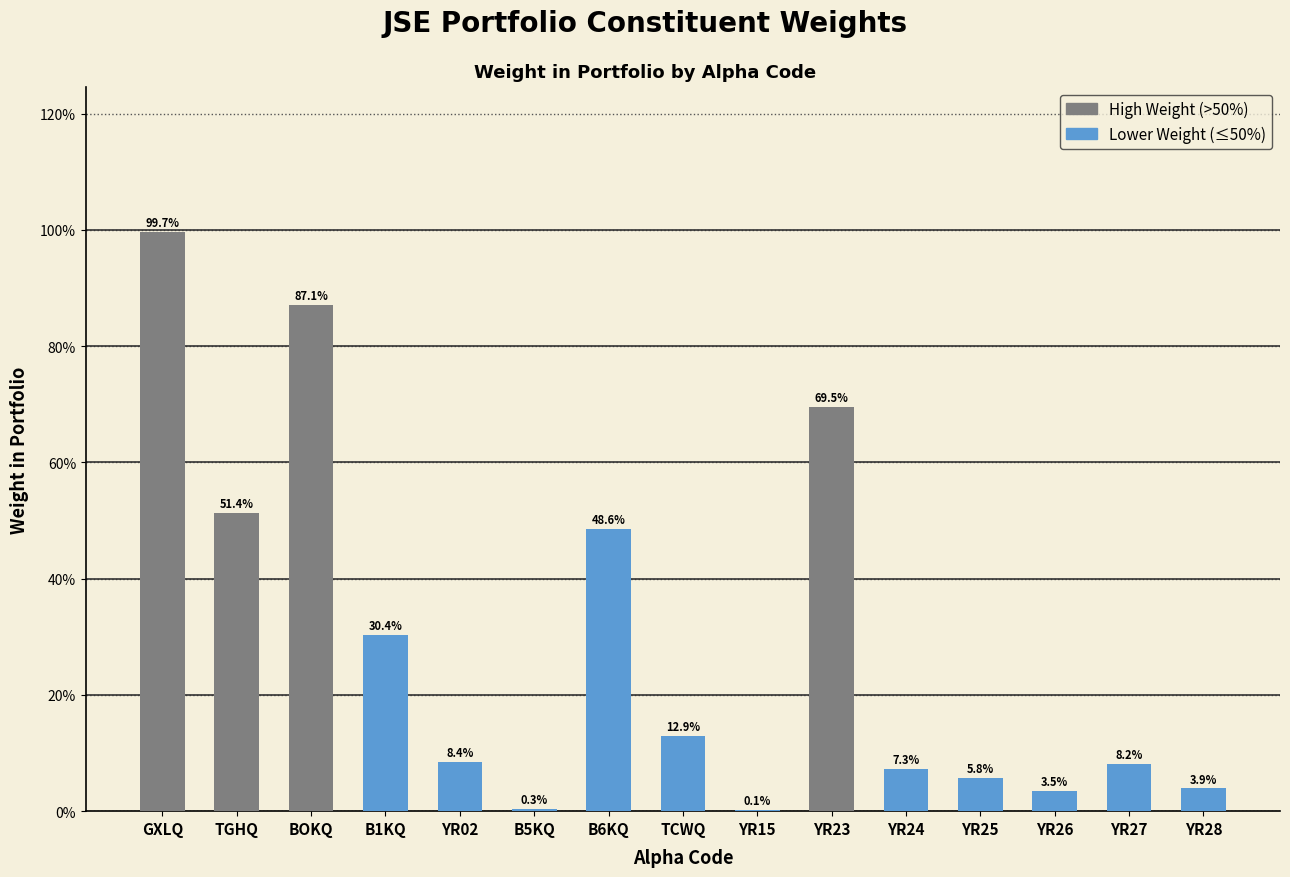

What is the maximum value shown in the chart?

1.0